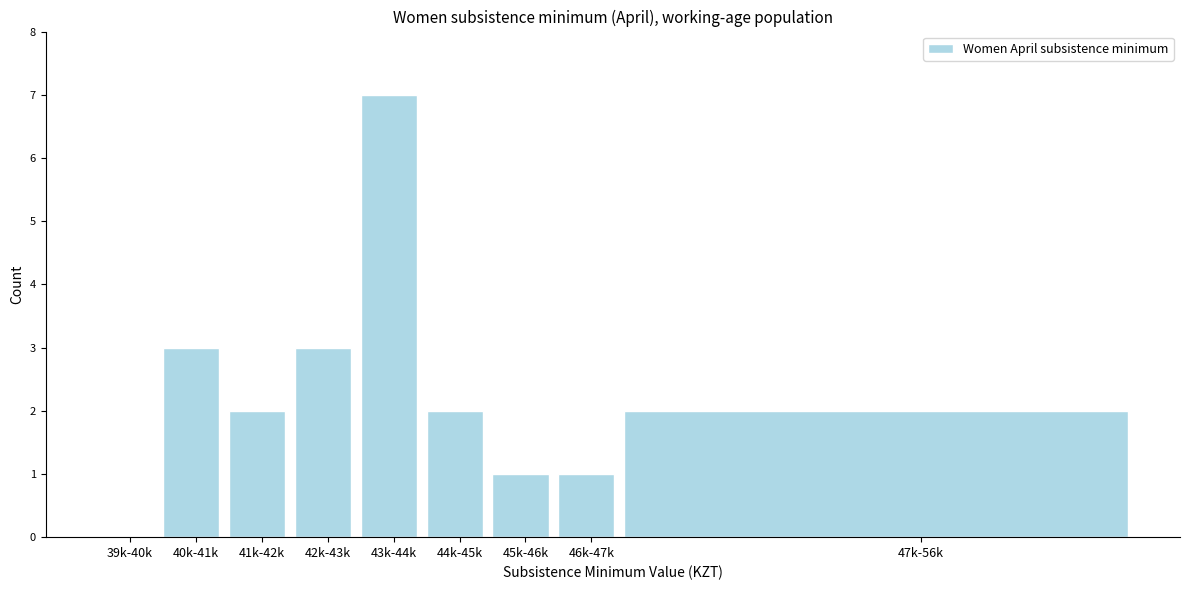

Reading right to left, what are all the values shown in this chart?

47k-56k=2	46k-47k=1	45k-46k=1	44k-45k=2	43k-44k=7	42k-43k=3	41k-42k=2	40k-41k=3	39k-40k=0